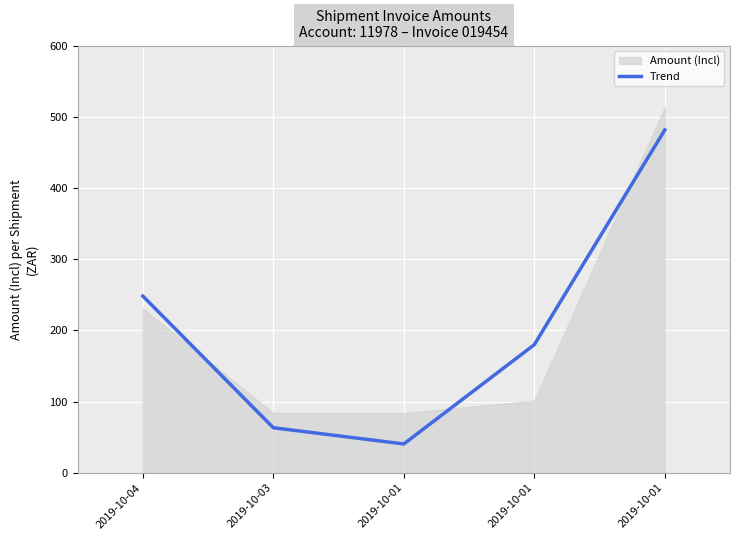

Where is the first local minimum?

2019-10-01